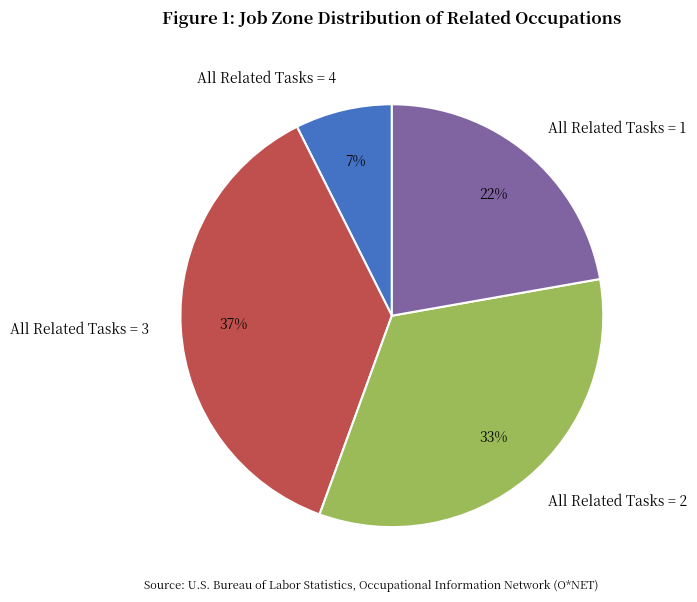

What percentage is the All Related Tasks = 3 slice, to the nearest percent?

37%